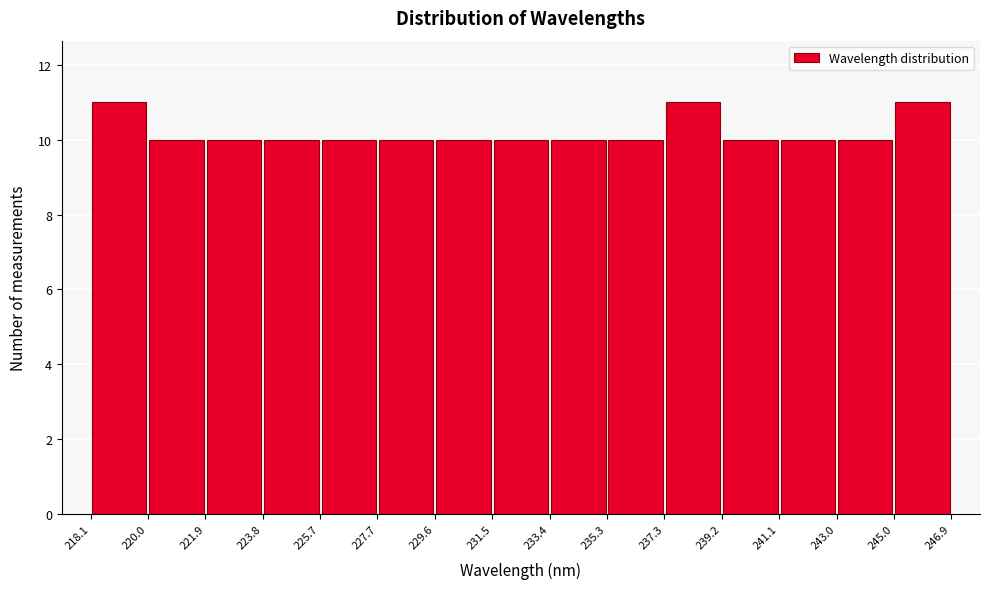

What is the height of the bar covering 241.1 to 243.0 on the x-axis? The values are not printed on the chart, so give them approximately, as read against the axis.

10